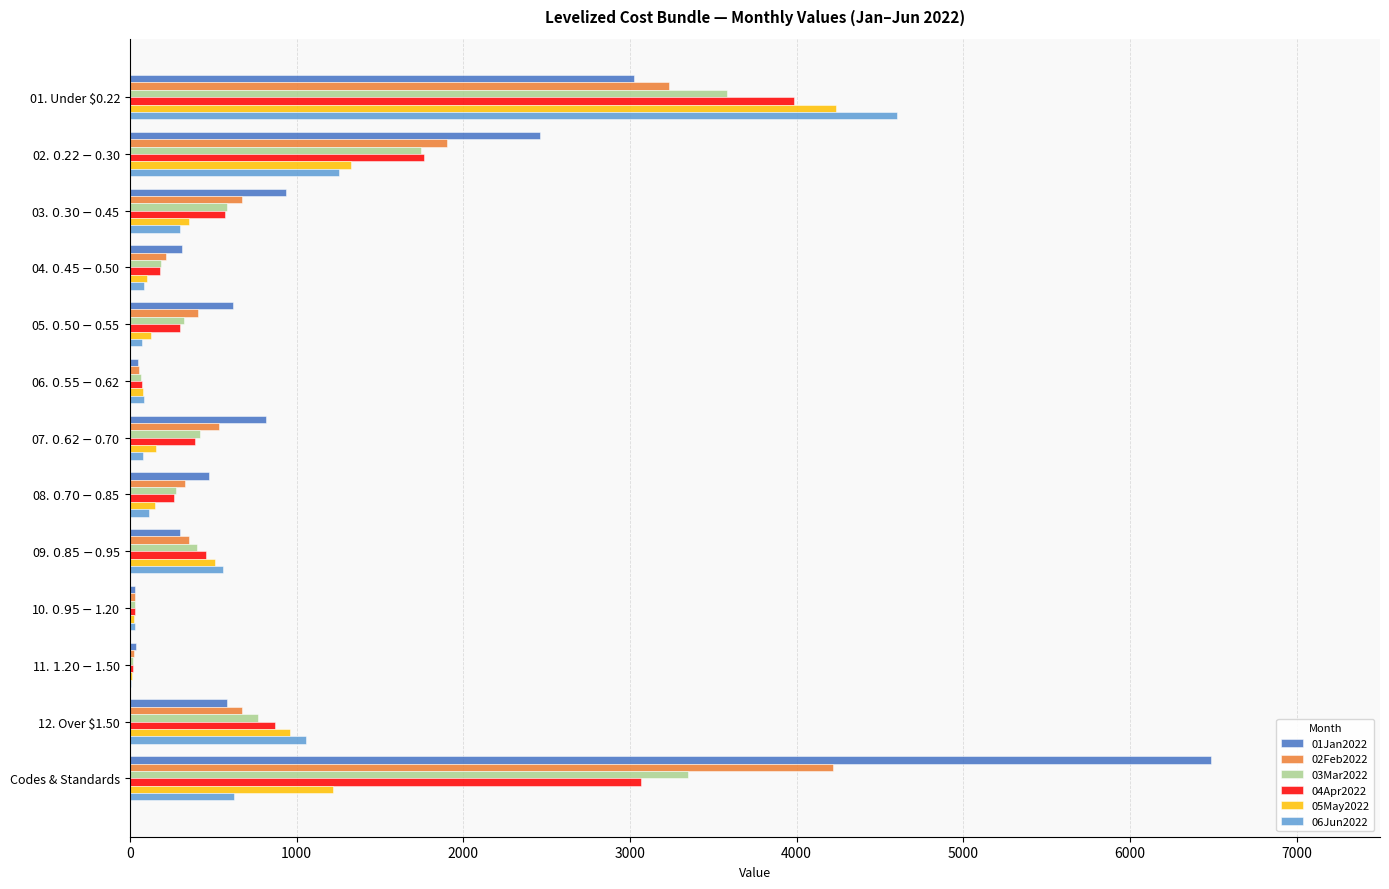

What is the sum of all 06Jun2022 values?

8884.5